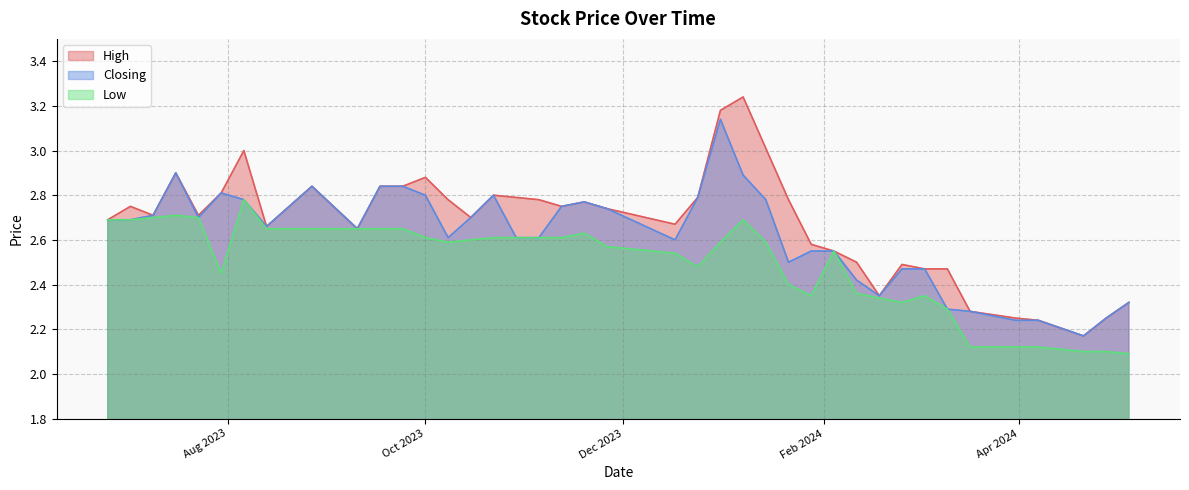

What is the difference between the maximum and second lowest values in the High series?

1.0